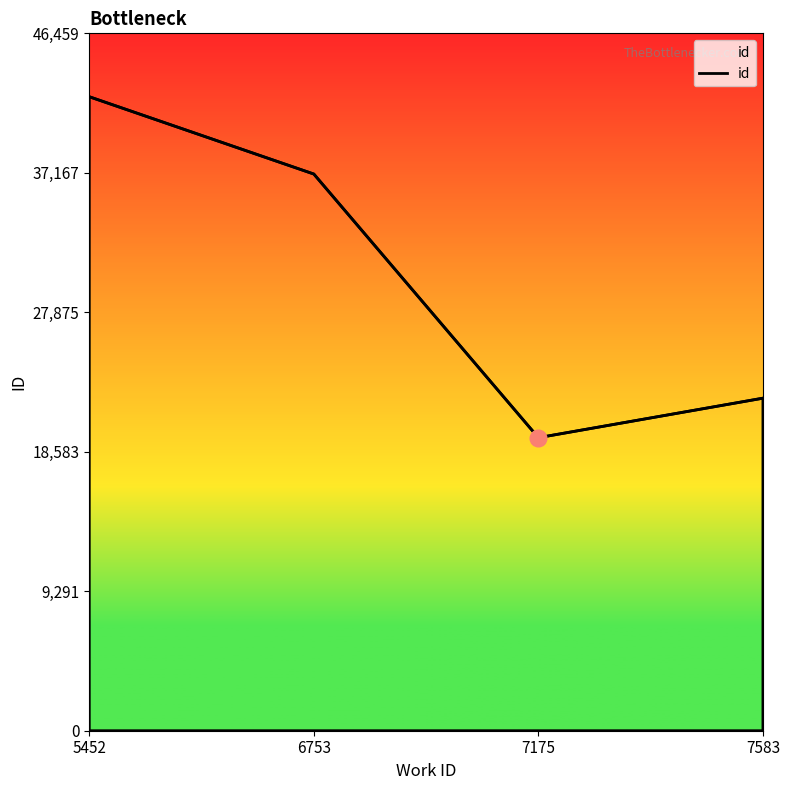

True or false: the data shows 37086 at 6753.

True